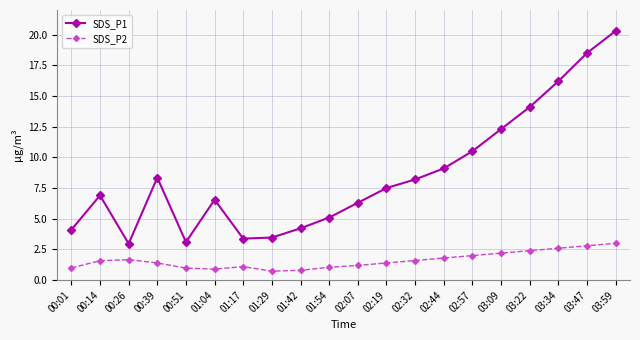

The value of SDS_P1 at 00:26 is 0.9. True or false?

False